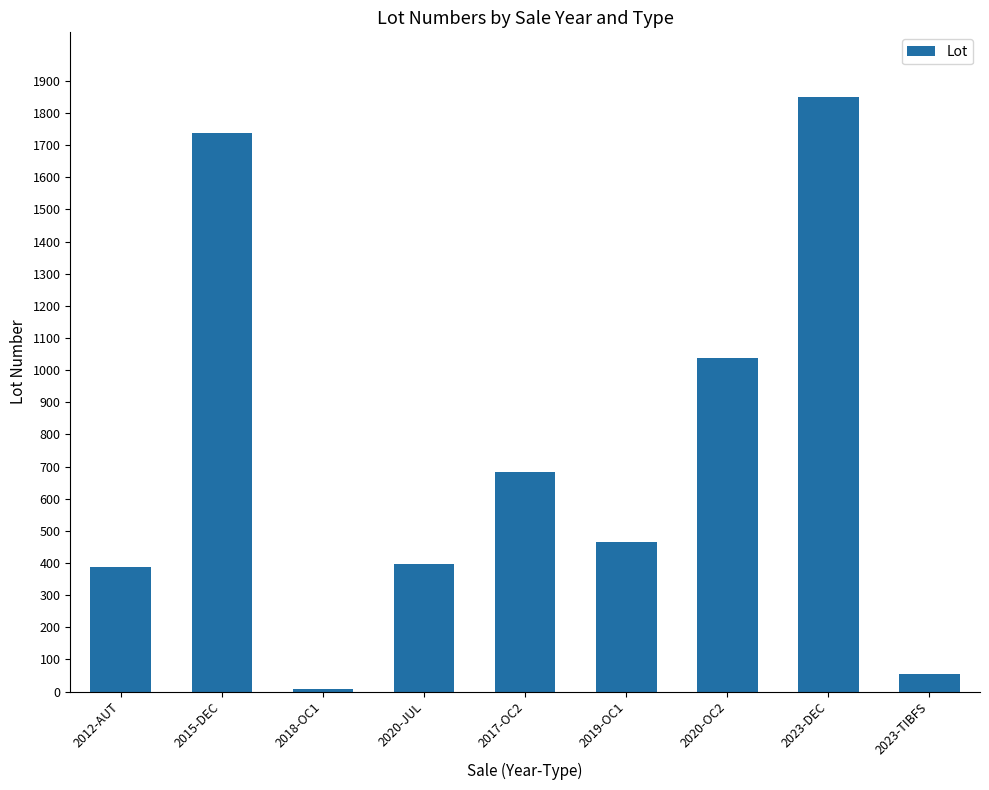

What is the sum of the values at 2015-DEC and 2019-OC1?

2206